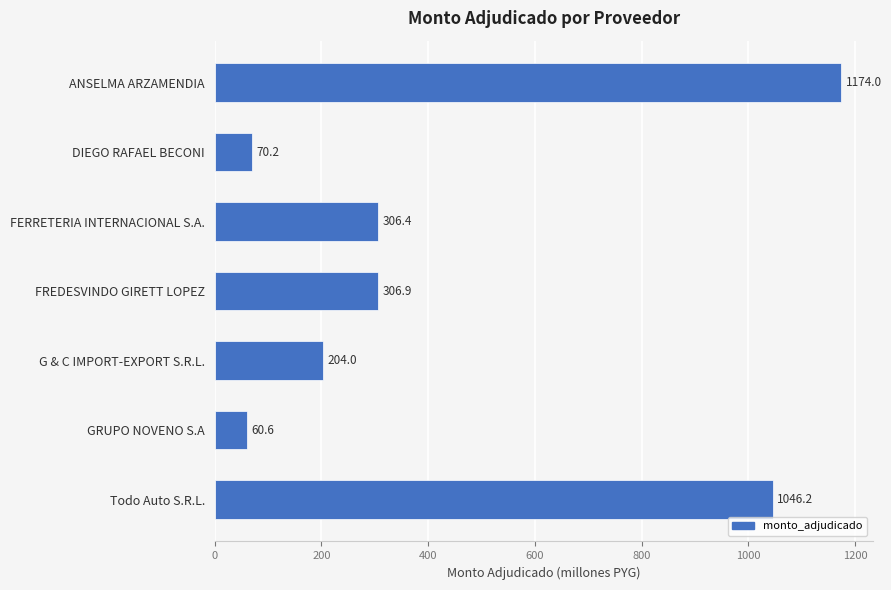

What is the difference between the second highest and second lowest values?

976.0